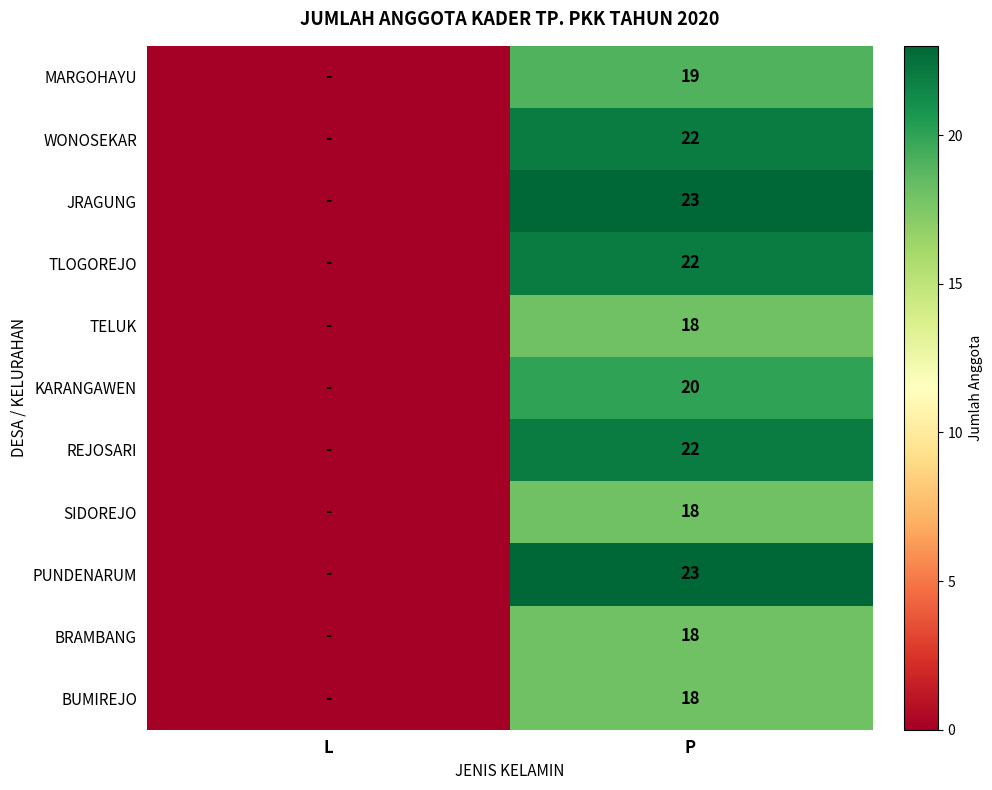

The value of KARANGAWEN at P is 34. True or false?

False